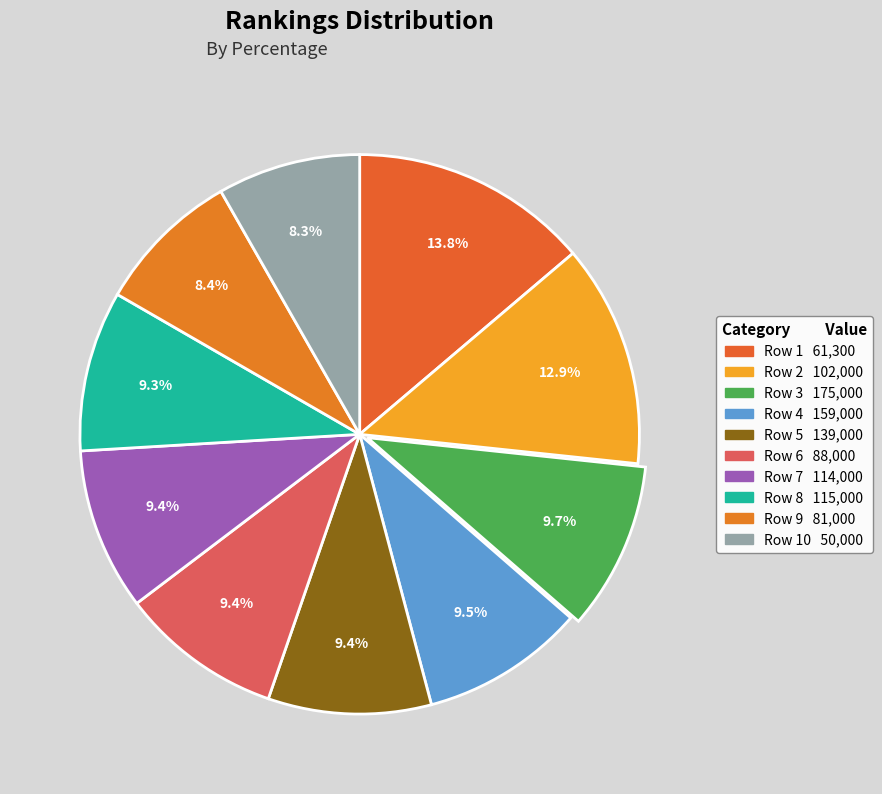

Count the number of slices in the pie.

10